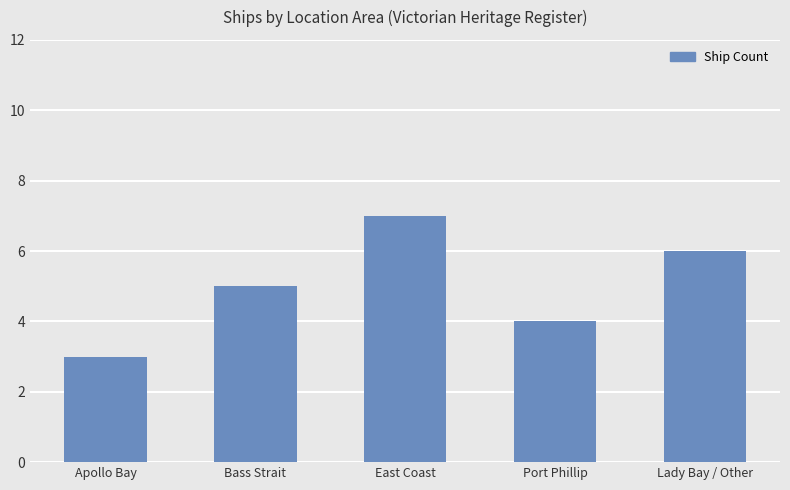

Count the number of data series in this chart.

1